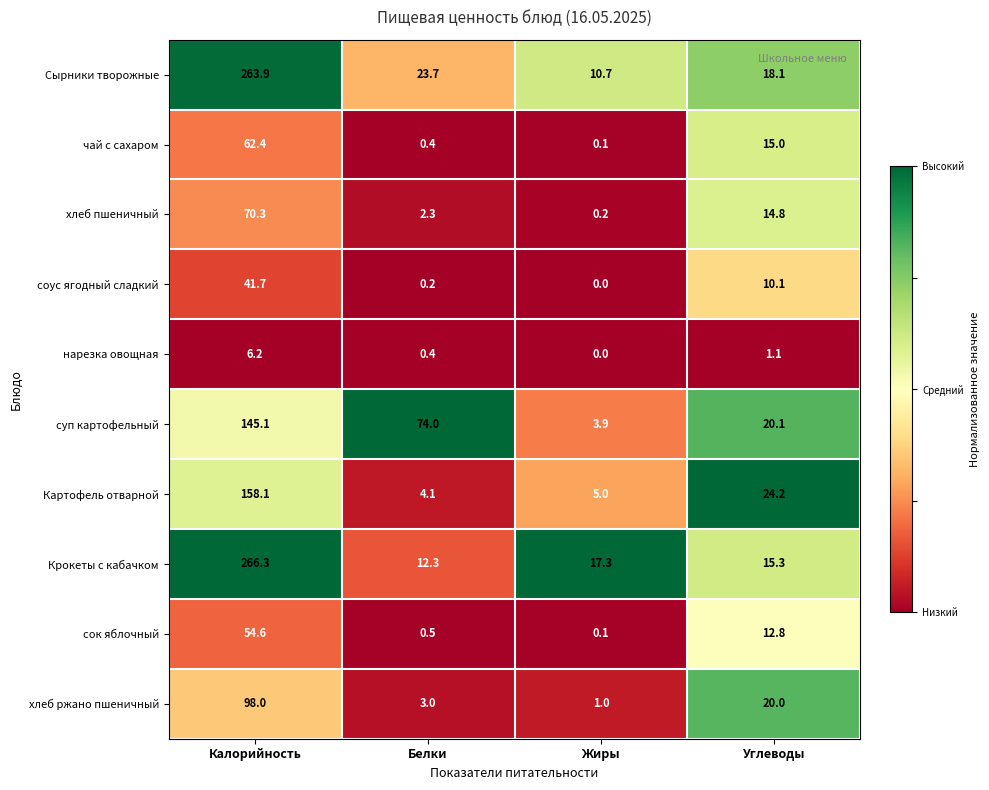

Rank the categories by сок яблочный value from lowest to highest.

Жиры, Белки, Углеводы, Калорийность